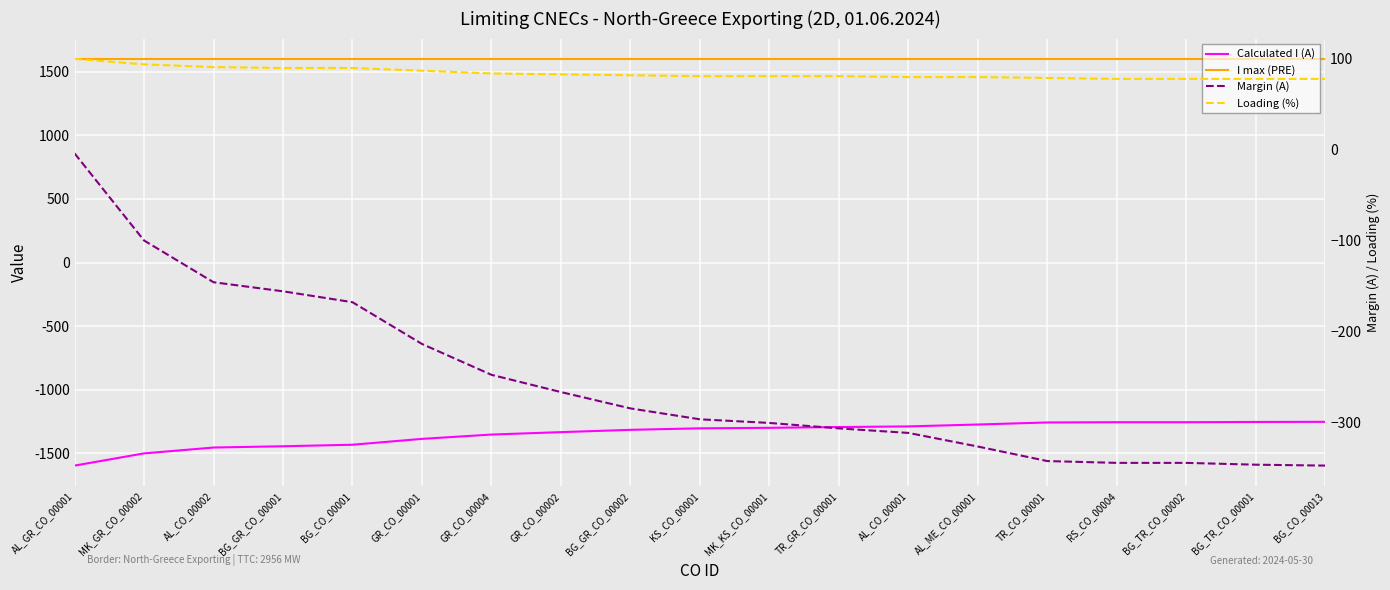

The value of Loading (%) at TR_CO_00001 is 112. True or false?

False